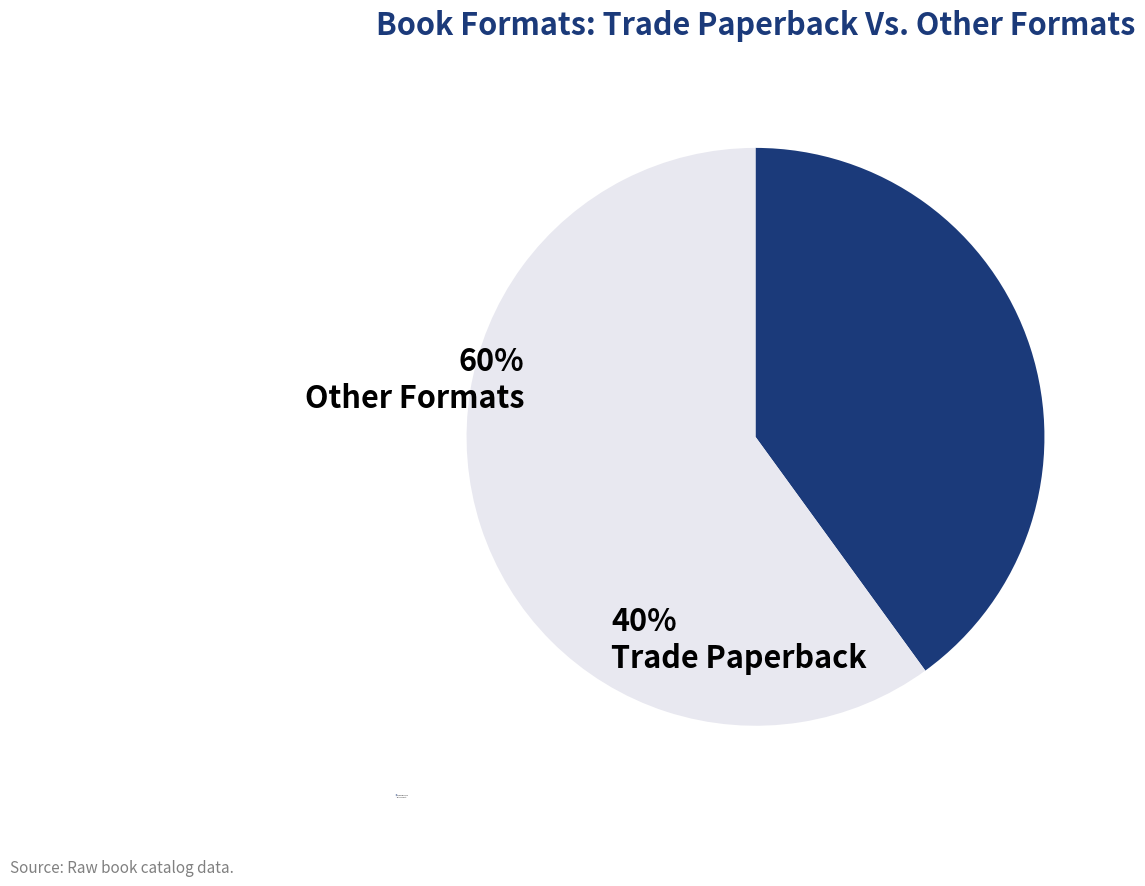

Is there a majority slice in this chart?

Yes